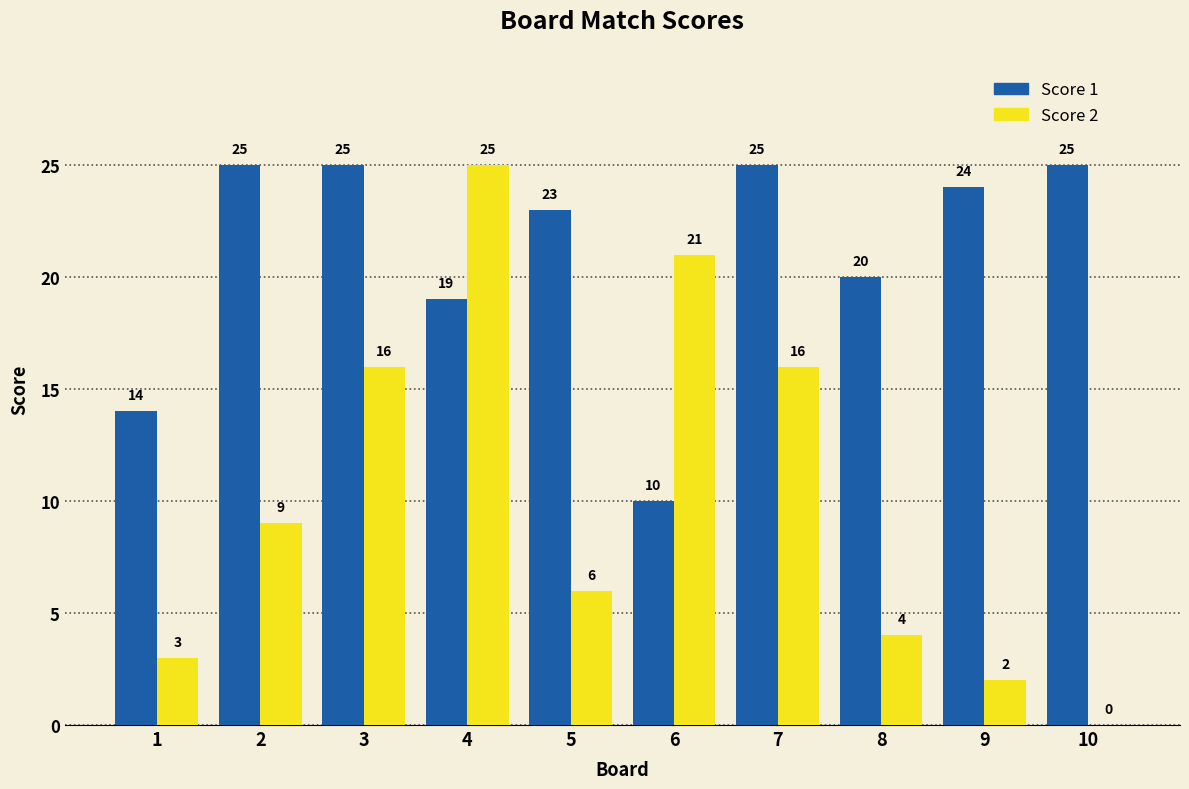

The value of Score 2 at 7 is 7. True or false?

False